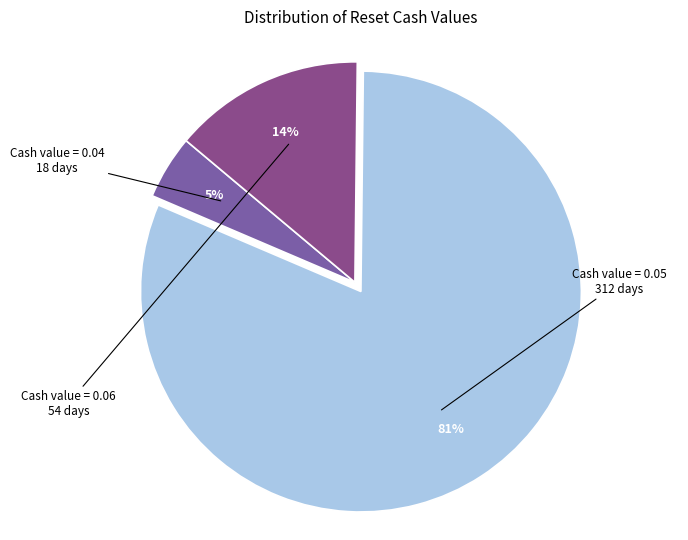

Is it true that Cash value = 0.05 is 81% of the pie?

True